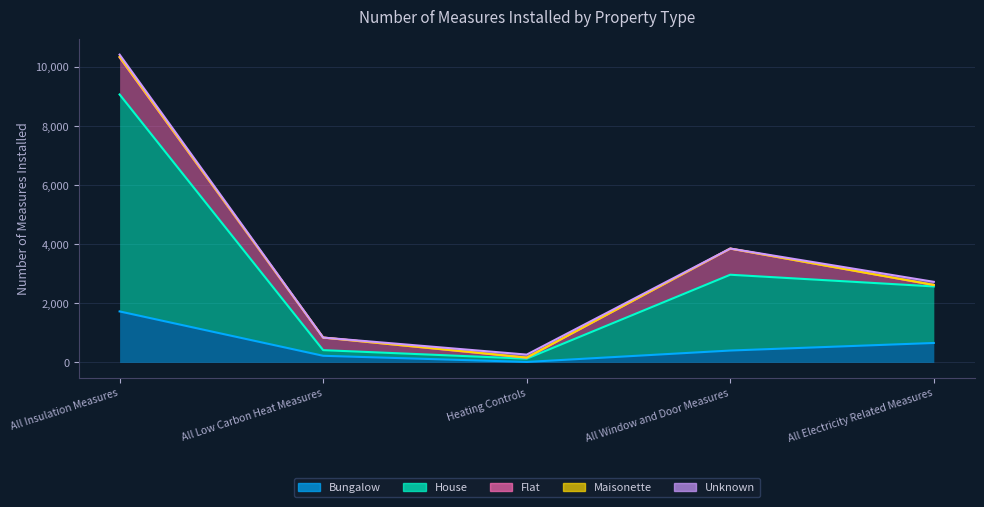

Where does the Unknown series first go above 71?

Heating Controls